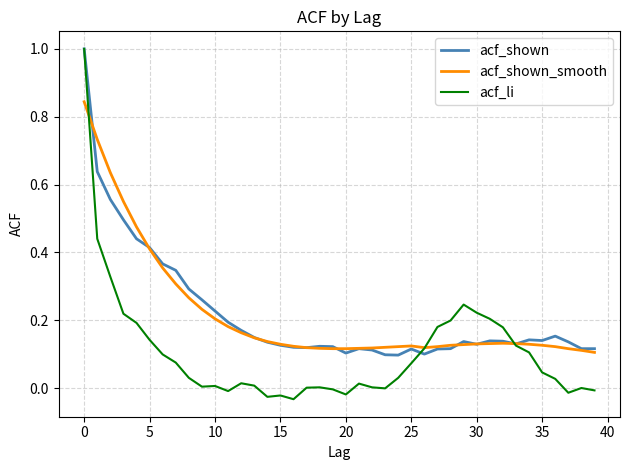

Which series has the largest range (max minus min)?

acf_li